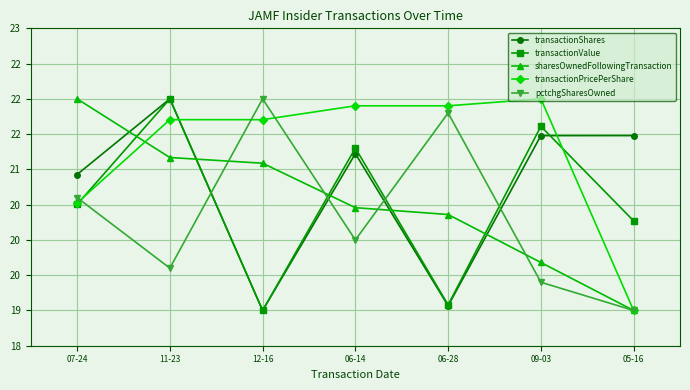

At which label does transactionValue reach its peak?

11-23